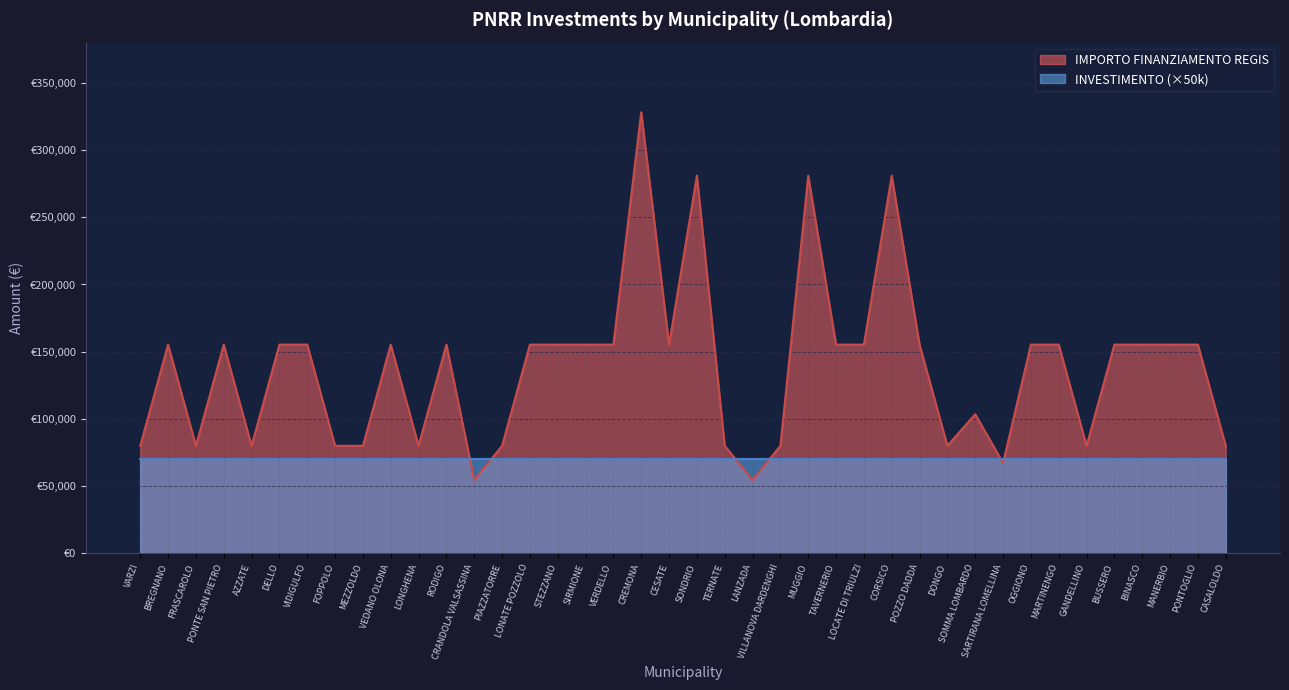

Which label corresponds to the largest value in the chart?

CREMONA